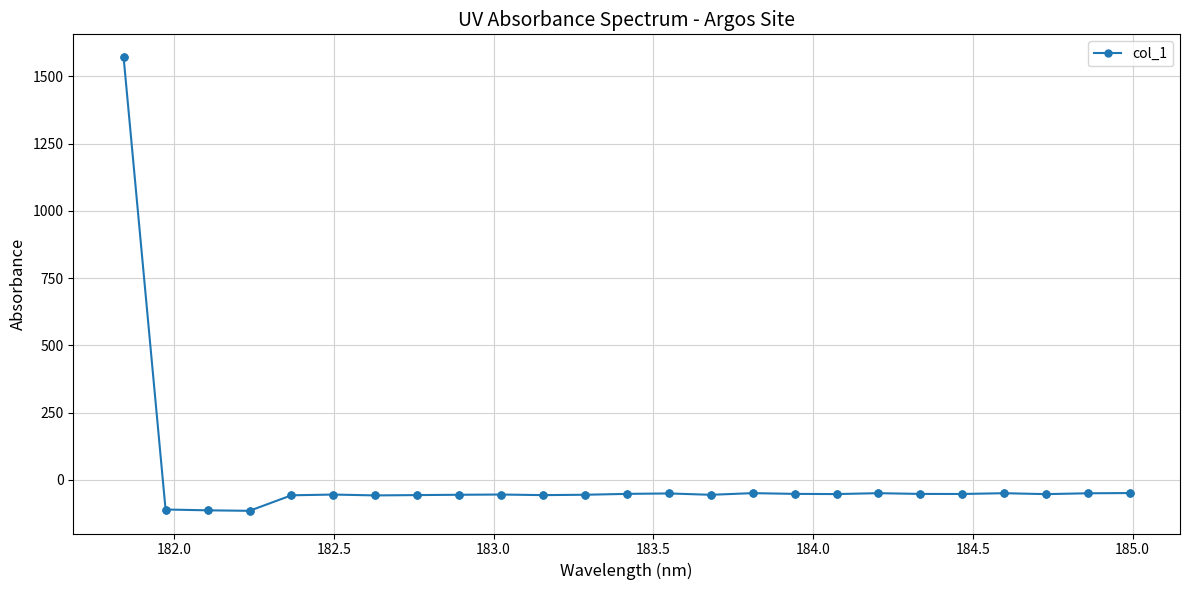

True or false: the data has more than 0 interior local peaks.

True